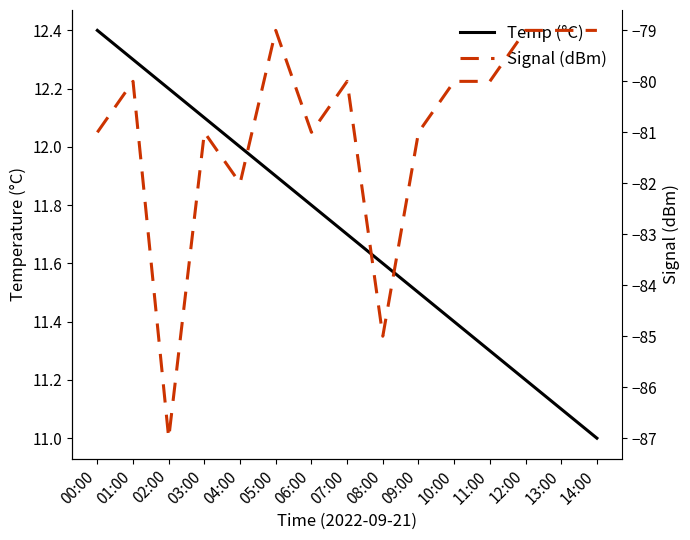

What is the total value across all series at 14:00?

-68.0